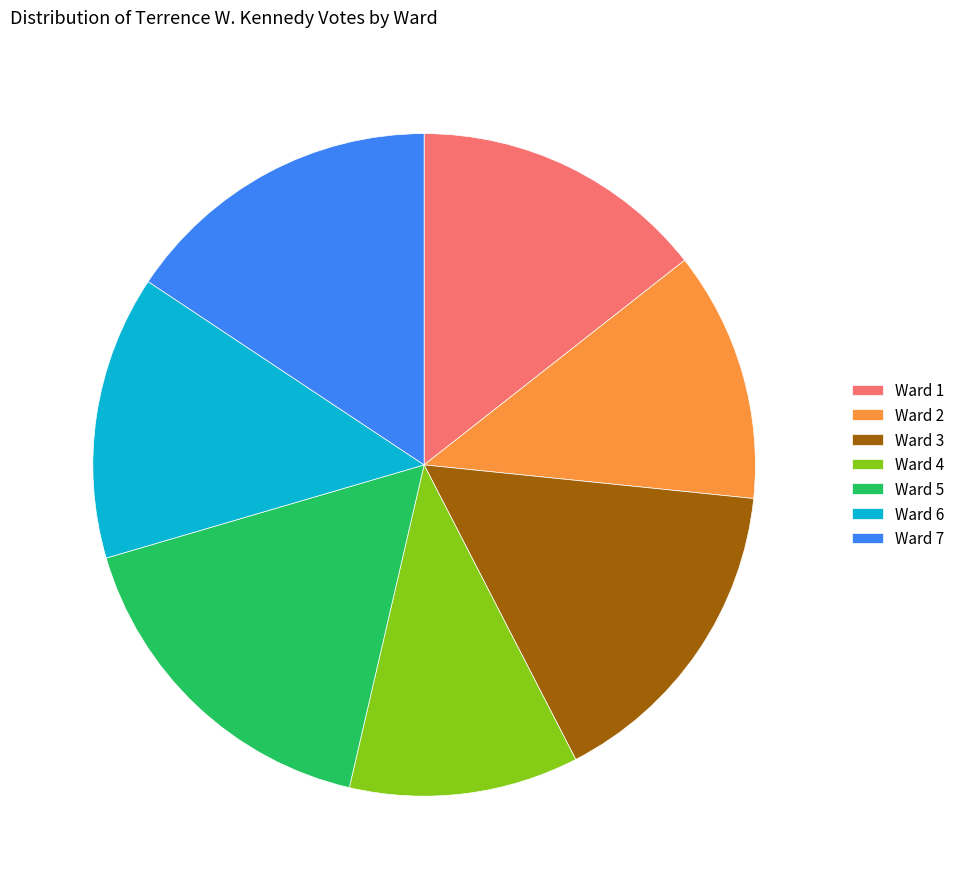

Approximately how many times larger is the value at Ward 1 compared to Ward 3?

0.9